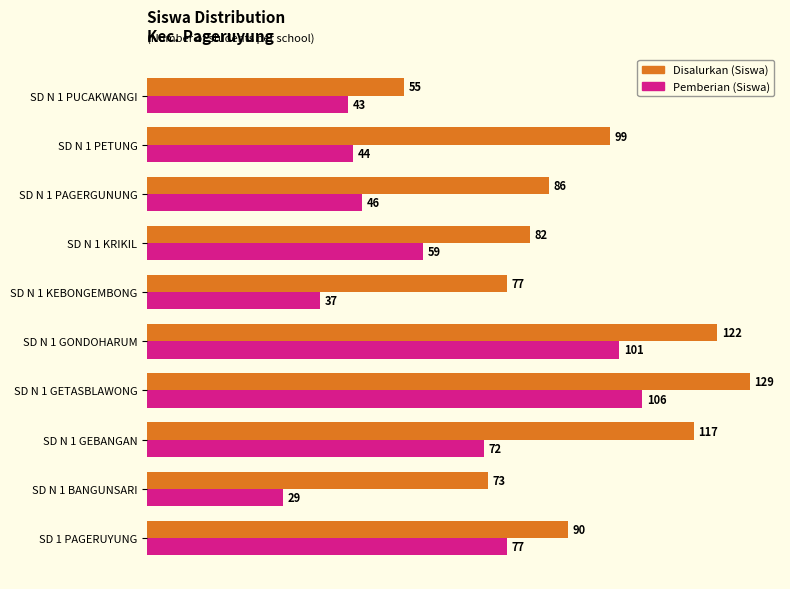

Is it true that Pemberian (Siswa) equals 135 at SD N 1 GONDOHARUM?

False